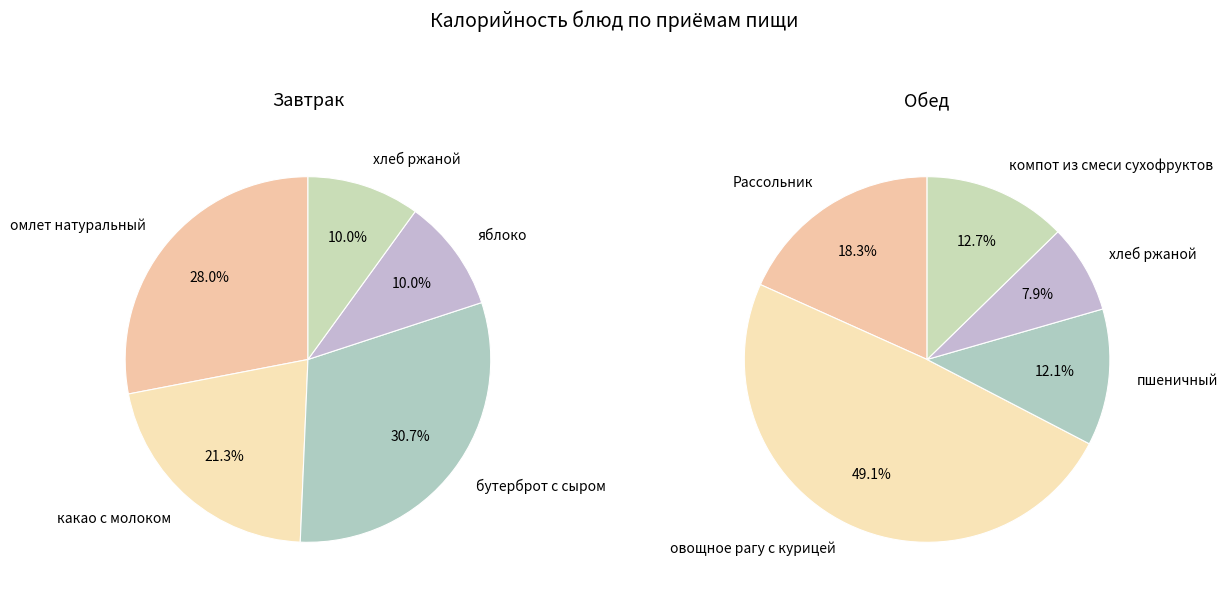

Is it true that 4 is 13% of the pie?

True